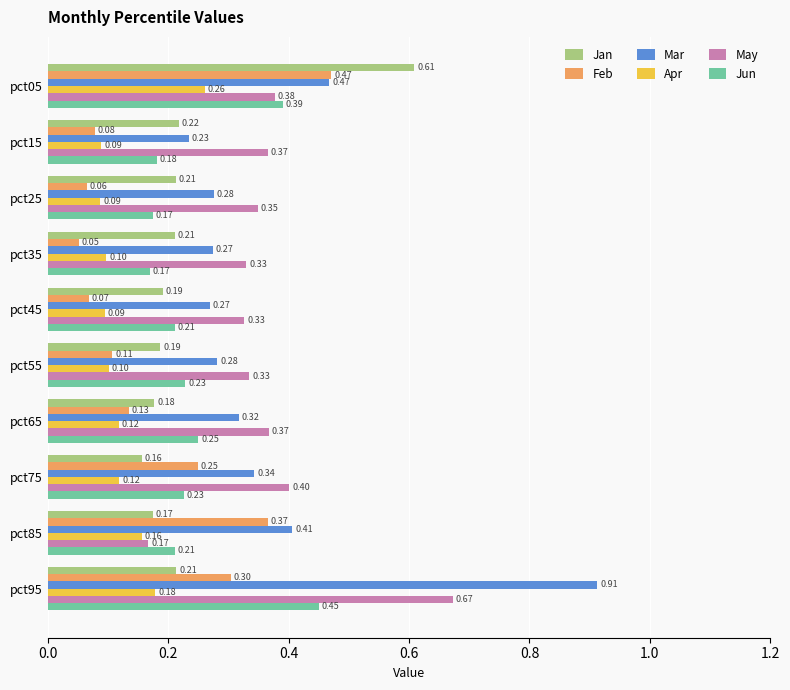

At how many categories does at least one series exceed 0?

10